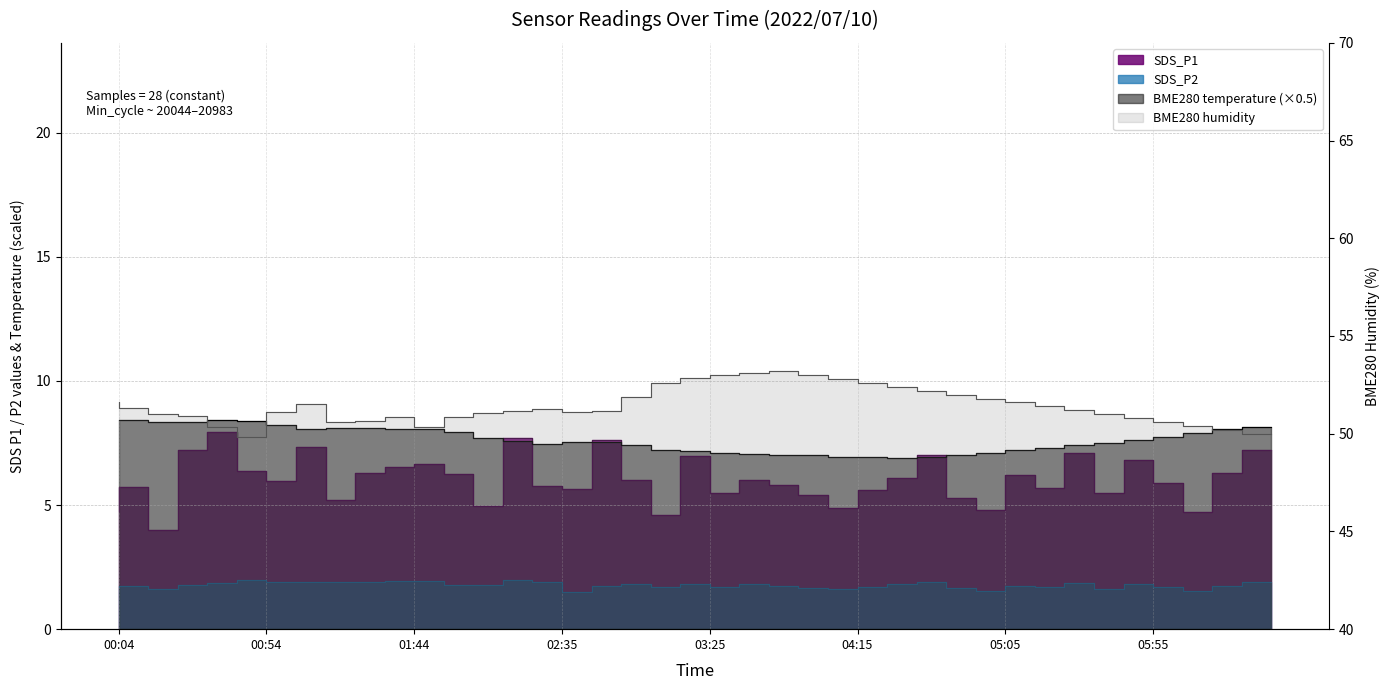

Between 06:35 and 00:14, which is larger?

06:35